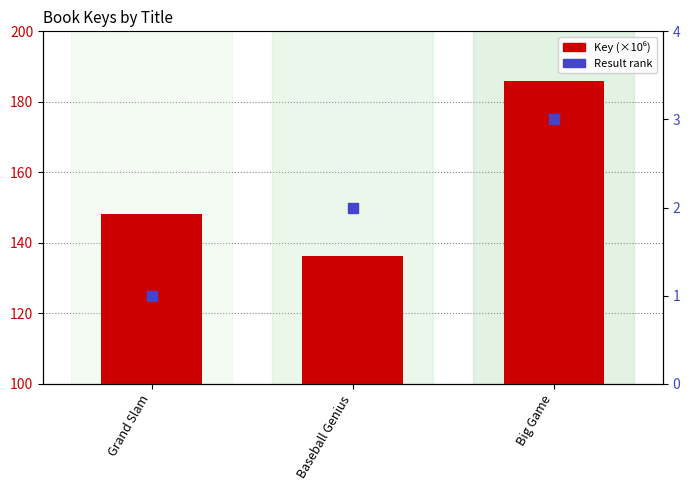

Is the value of Key (millions) at Baseball Genius greater than the value of Result (rank) at Big Game?

Yes